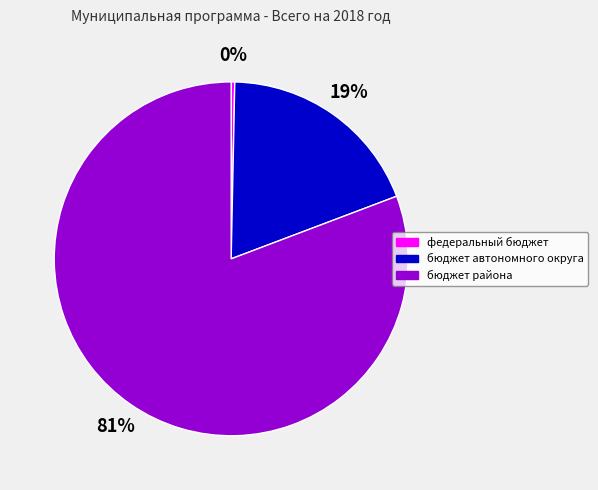

Which has a higher value, бюджет района or федеральный бюджет?

бюджет района